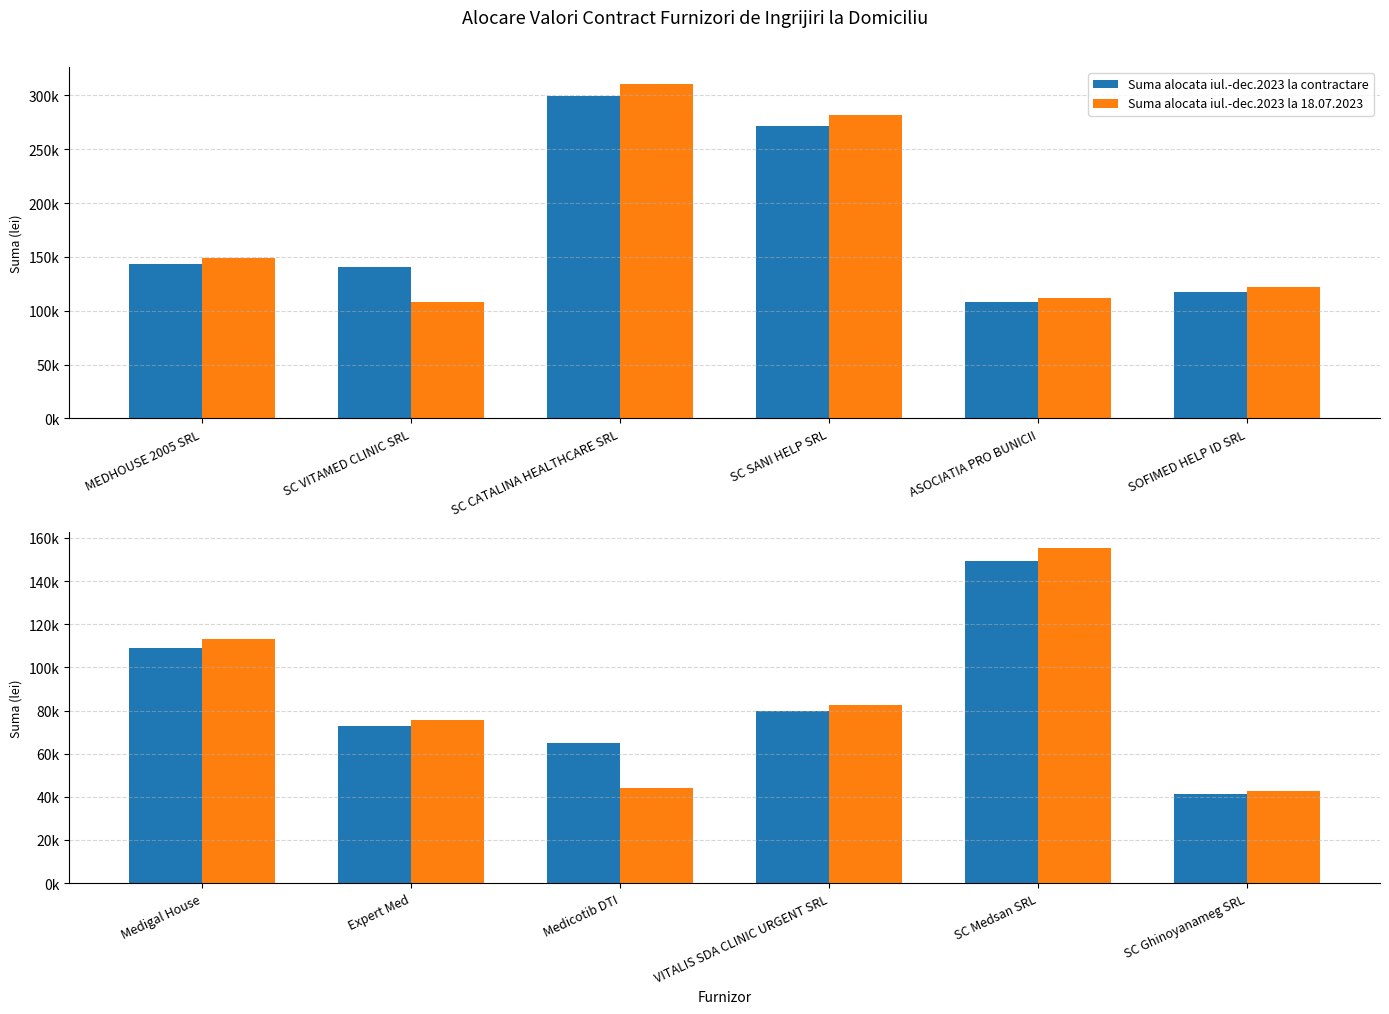

What is the label of the 6th bar from the right?

Medigal House